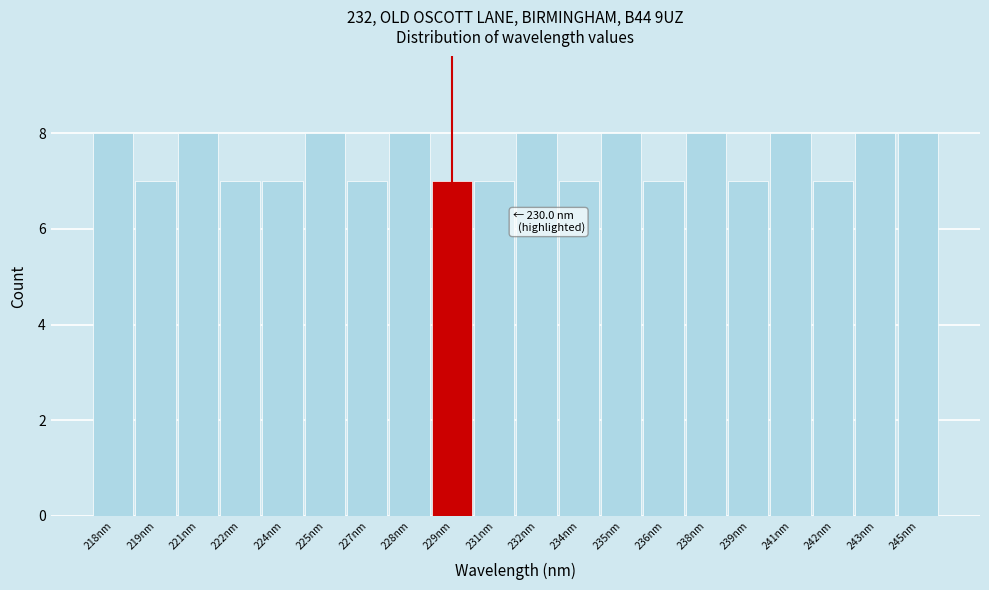

Reading left to right, extract all data points from this chart.

218nm=8	219nm=7	221nm=8	222nm=7	224nm=7	225nm=8	227nm=7	228nm=8	229nm=7	231nm=7	232nm=8	234nm=7	235nm=8	236nm=7	238nm=8	239nm=7	241nm=8	242nm=7	243nm=8	245nm=8